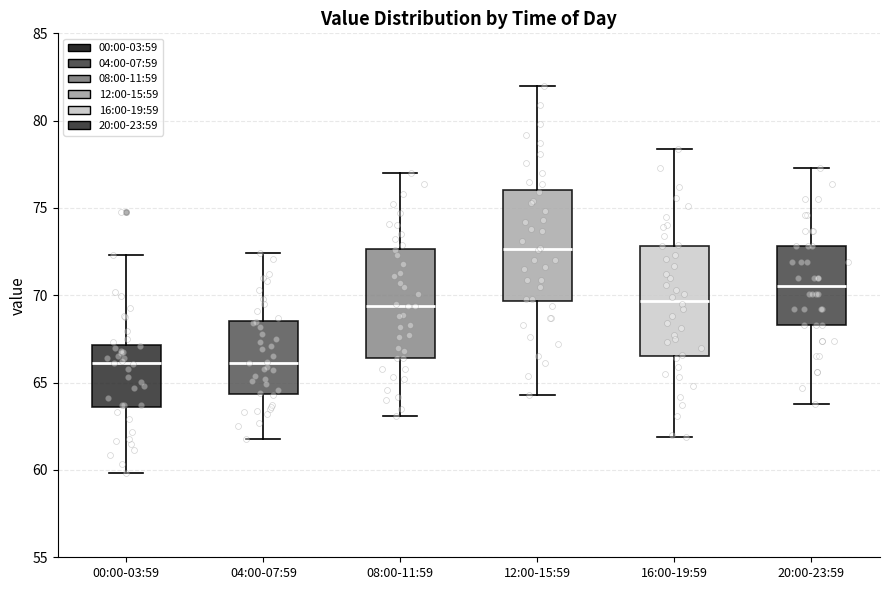

Reading left to right, transcribe this box plot: for each box, give where its median line is, the range the box spans, and where its two whiskers end, as read against the y-axis. The values are not printed on the chart, so give them approximately, as read against the axis.

00:00-03:59: median 66.0, box 63.5 to 67.0, whiskers 60.0 to 72.5
04:00-07:59: median 66.0, box 64.5 to 68.5, whiskers 62.0 to 72.5
08:00-11:59: median 69.5, box 66.5 to 72.5, whiskers 63.0 to 77.0
12:00-15:59: median 72.5, box 69.5 to 76.0, whiskers 64.5 to 82.0
16:00-19:59: median 69.5, box 66.5 to 73.0, whiskers 62.0 to 78.5
20:00-23:59: median 70.5, box 68.5 to 73.0, whiskers 64.0 to 77.5